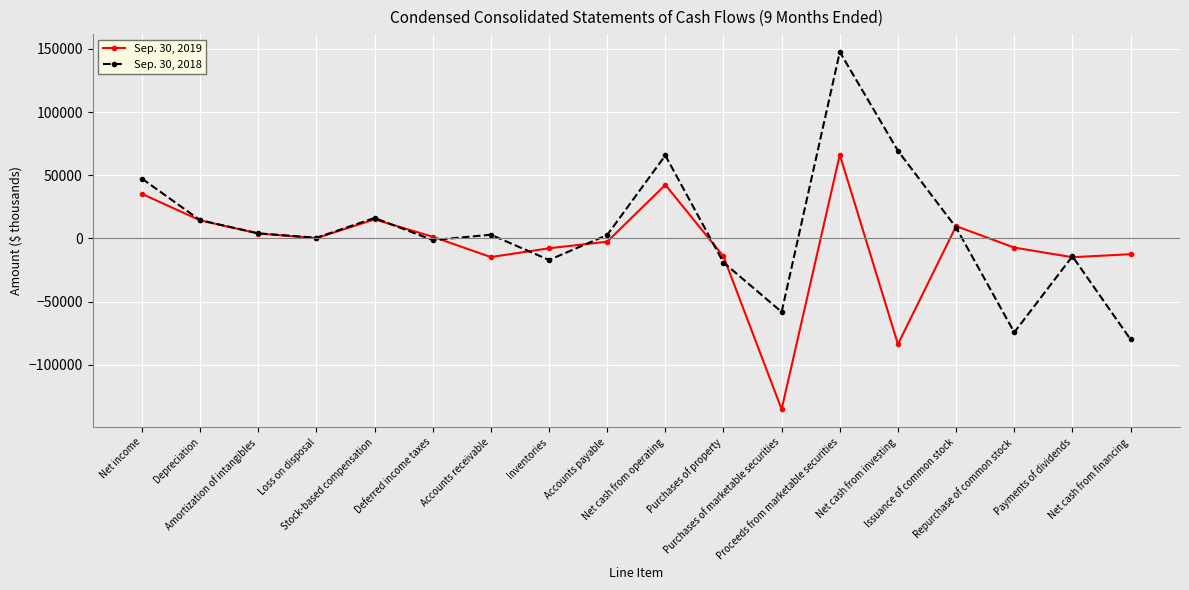

True or false: Sep. 30, 2018 has a value of 69260 at Net cash from investing.

True